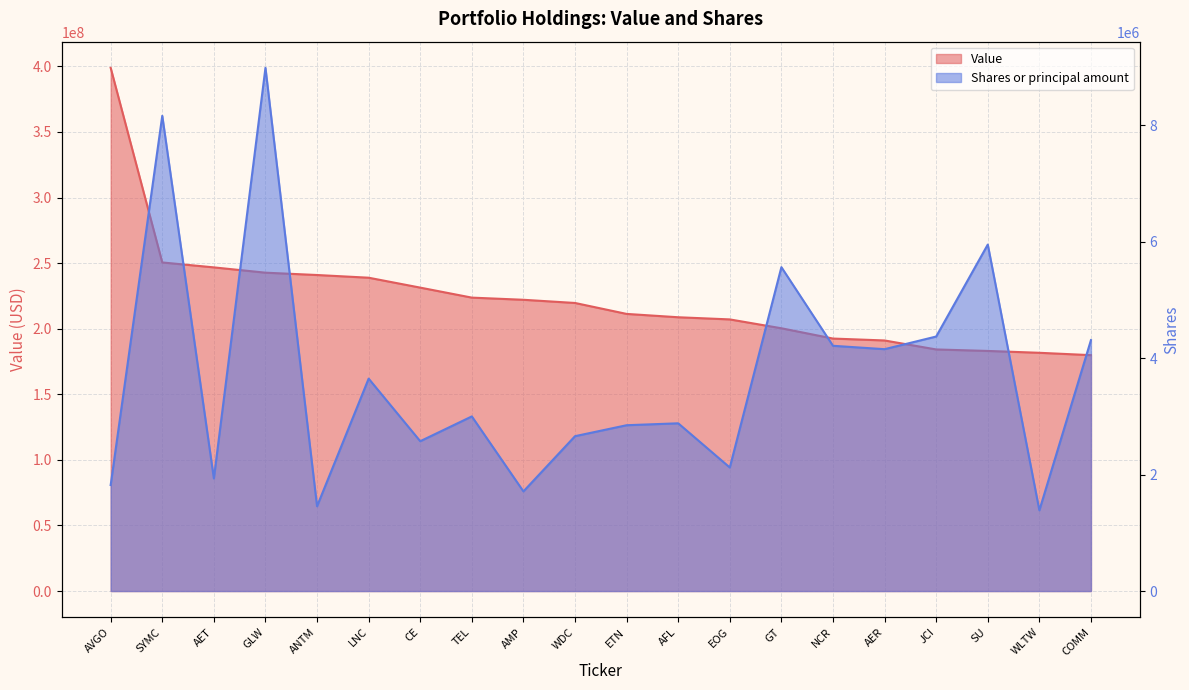

What is the value of the Shares or principal amount point at the 15th from the left?

4213686